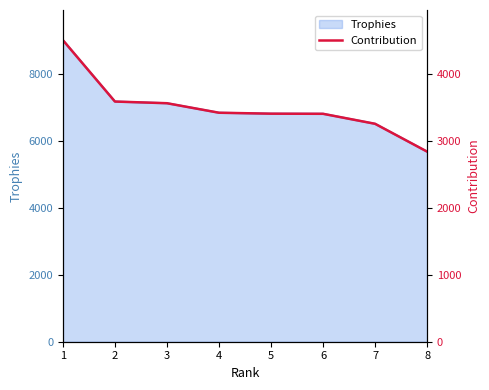

Which label corresponds to the largest value in the chart?

1